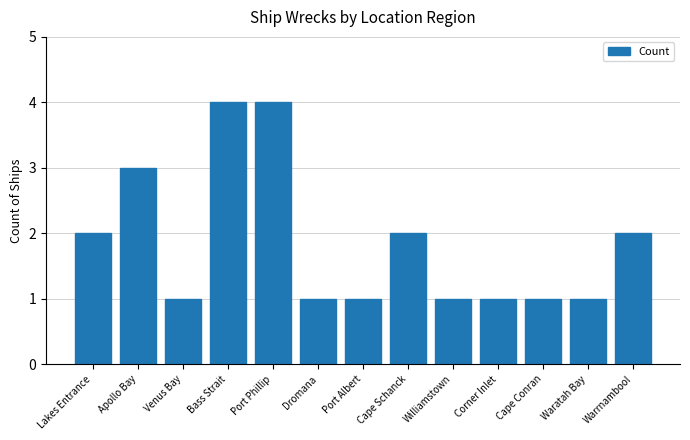

What is the label of the 7th bar from the left?

Port Albert